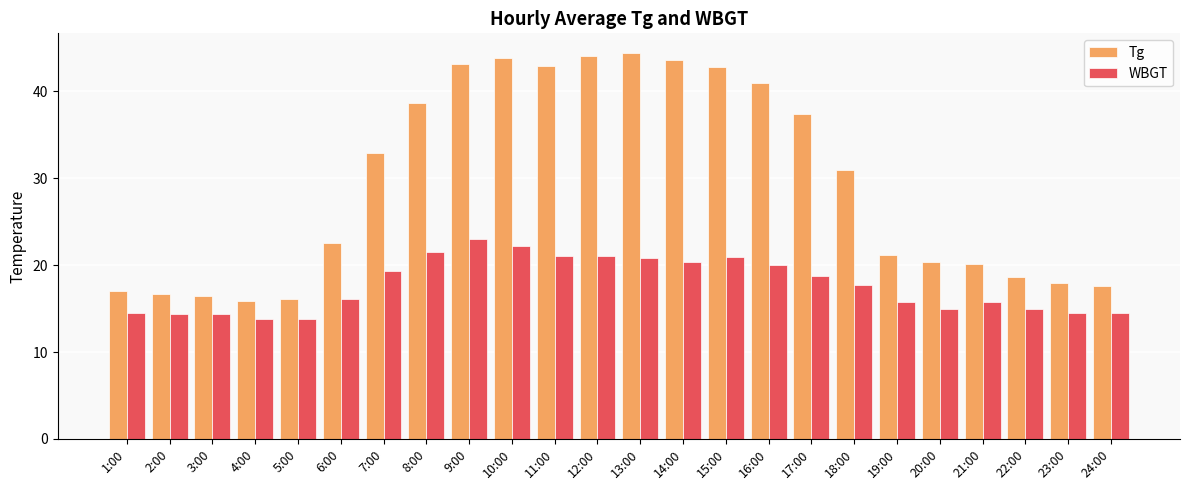

At which label is Tg closest to 30?

18:00